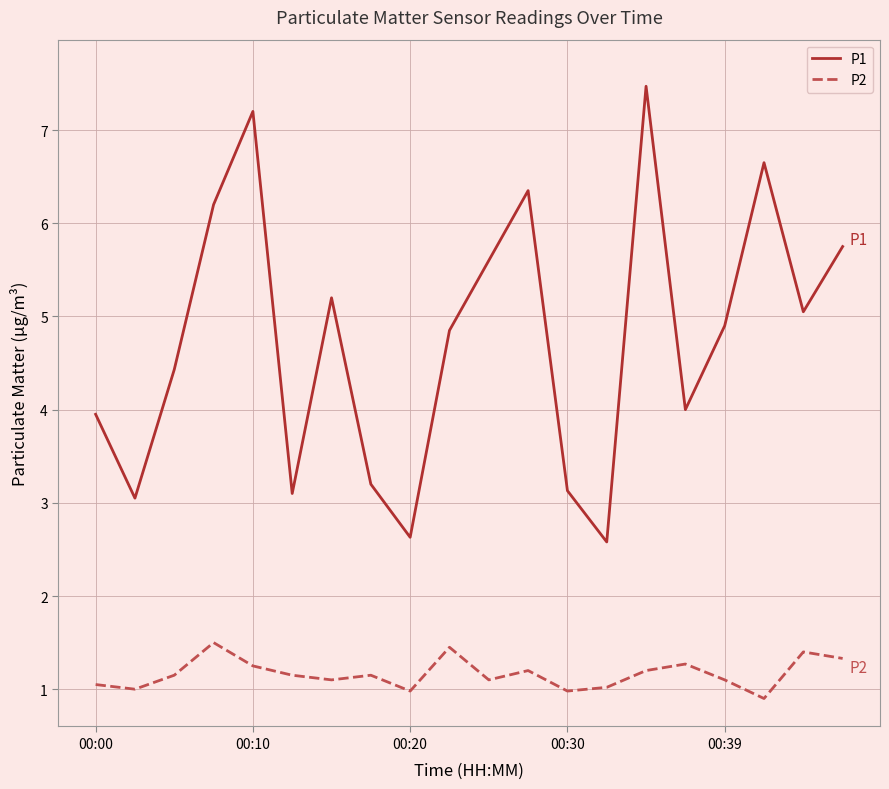

True or false: P2 and P1 cross at least once.

False